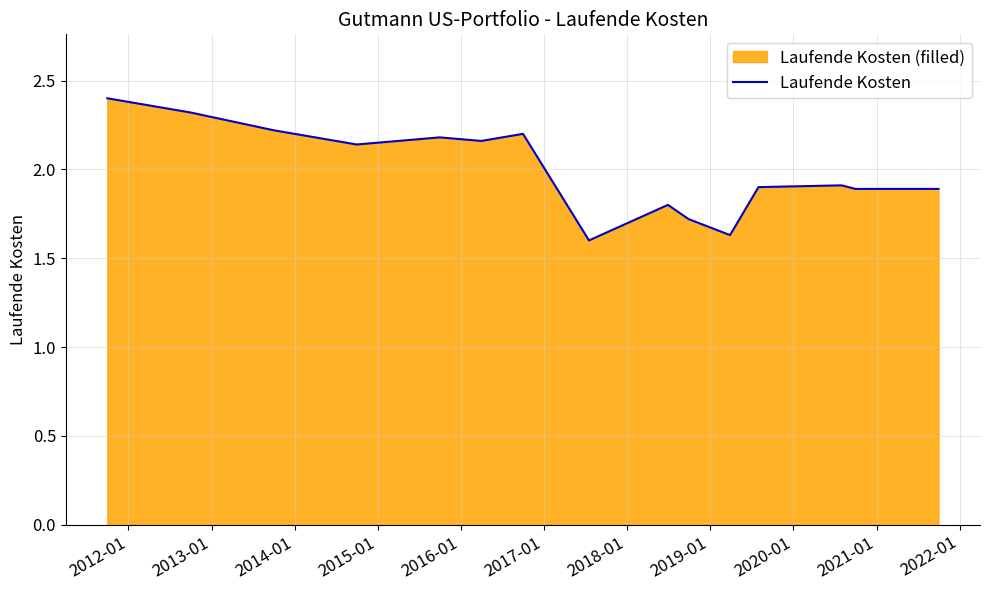

How many interior local valleys (lower than both neighbors) does the data have?

4